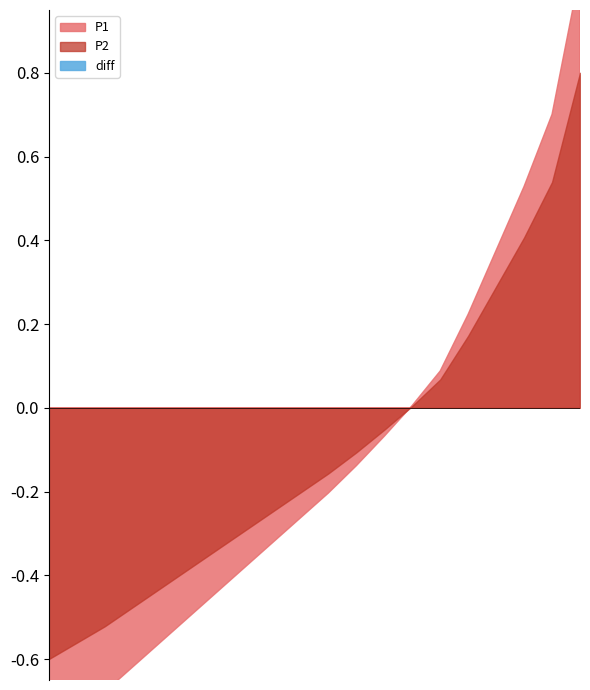

Rank the series by their maximum value, from lowest to highest.

P2, P1